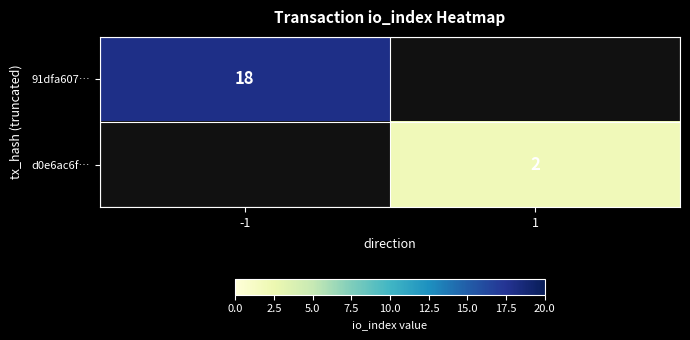

Which has a higher value, 1 or -1?

-1